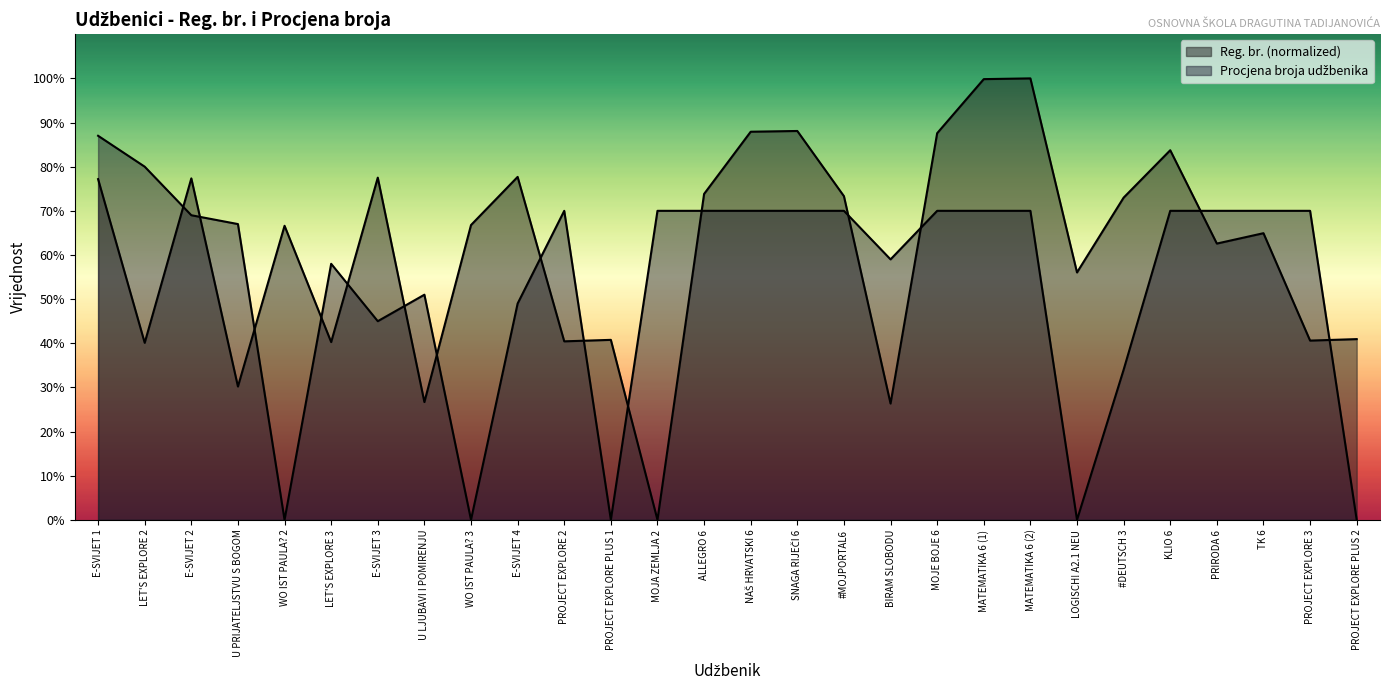

How many data points does each series have?

28